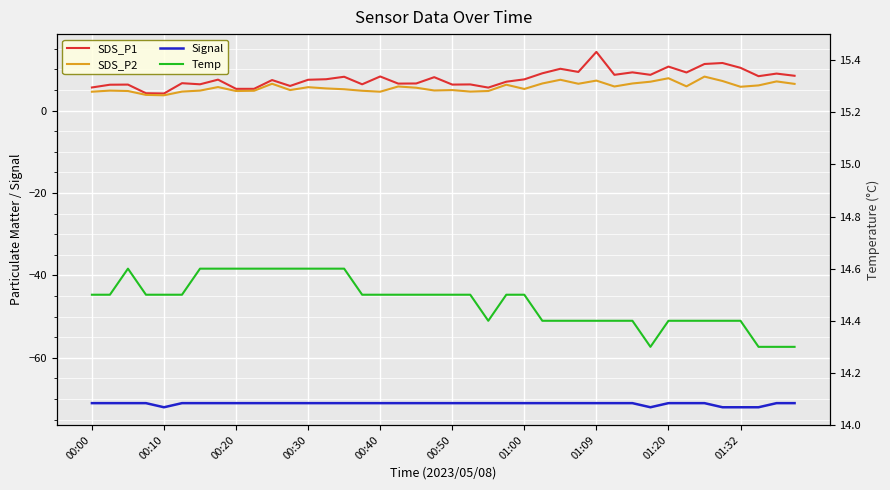

What is the minimum value shown in the chart?

-72.0